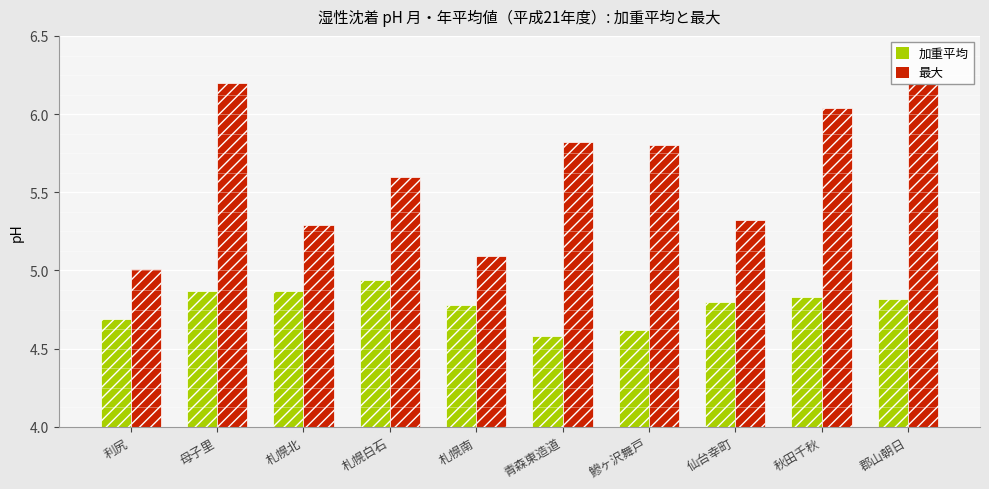

What is the sum of the 最大 values at 郡山朝日 and 青森東造道?

12.0